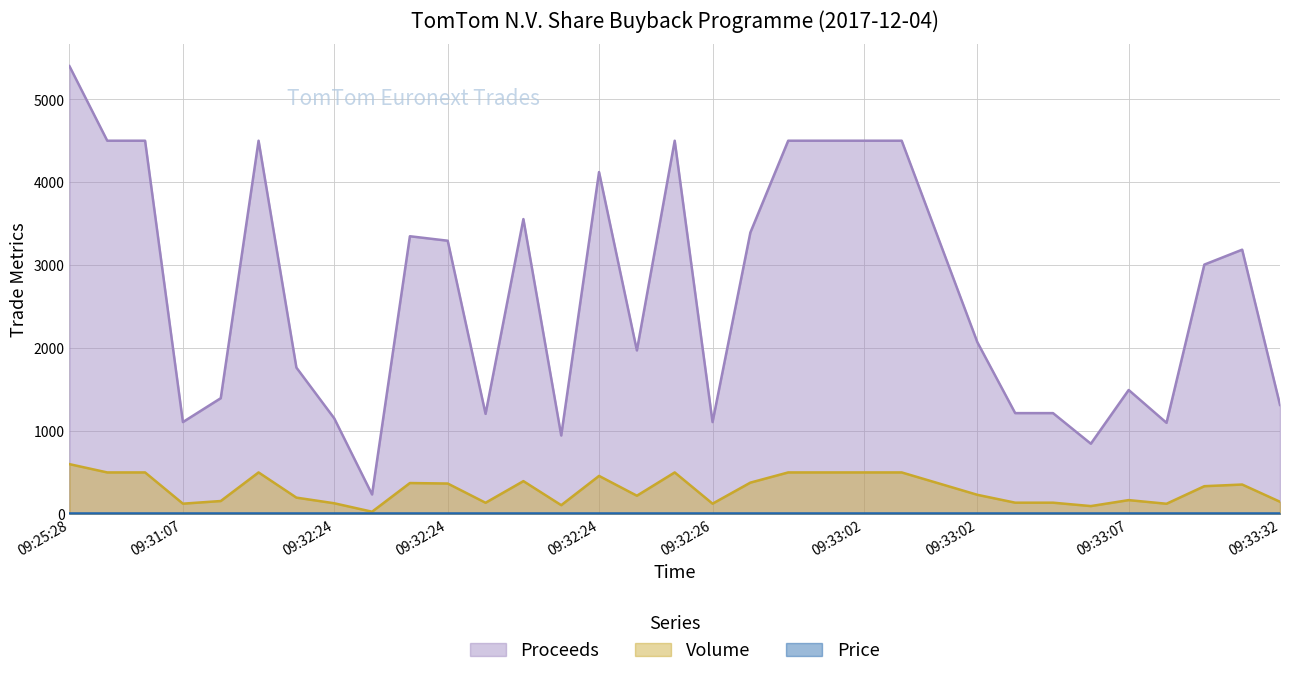

What is the value of the Proceeds point at the 32nd from the left?

3187.4